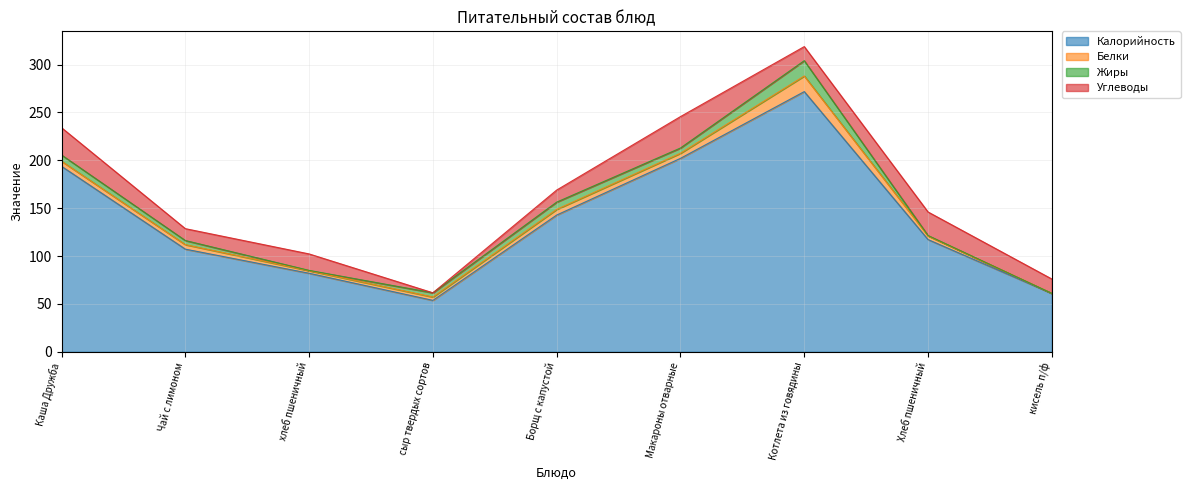

The Белки series shows 5.9 at Борщ с капустой. True or false?

True